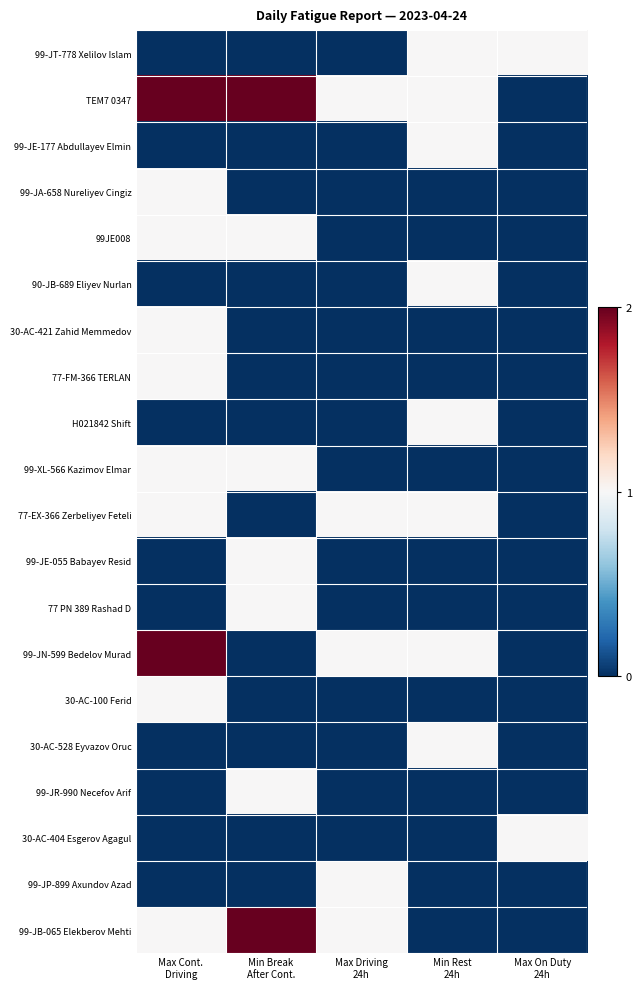

What is the spread (max minus min) of values at Min Break
After Cont.?

2